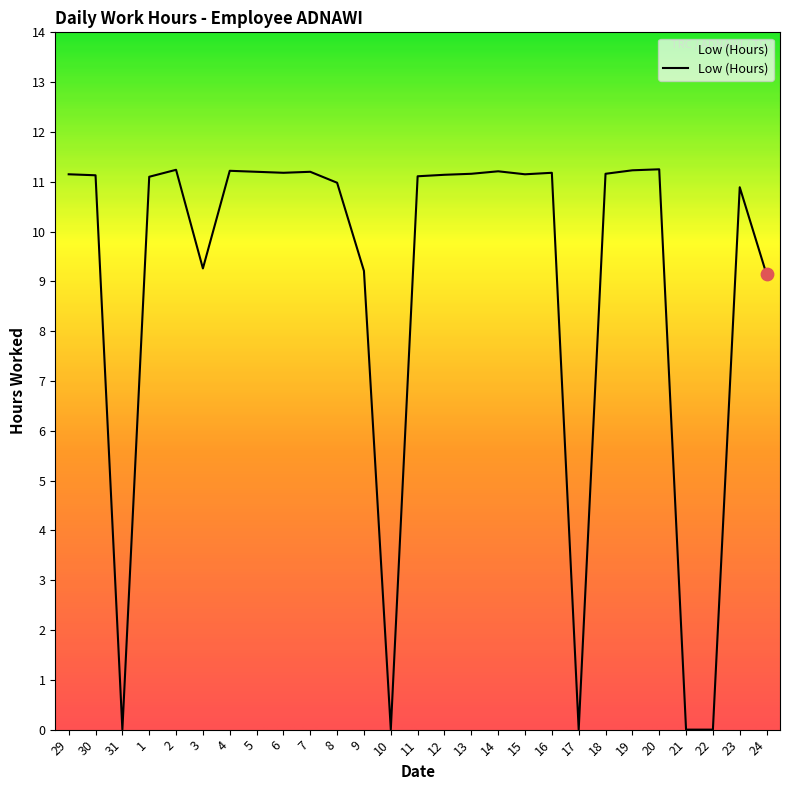

What is the change in value from 15 to 24?

-2.0